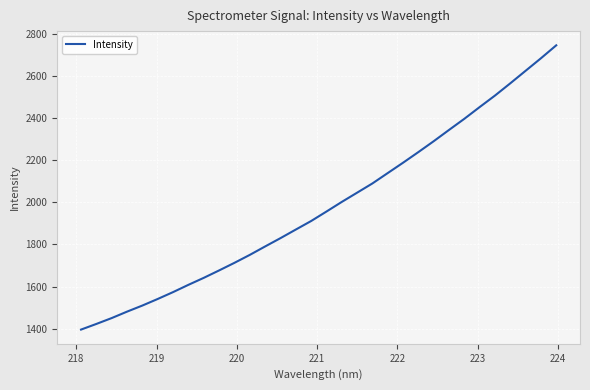

What is the greatest value displayed?

2745.6